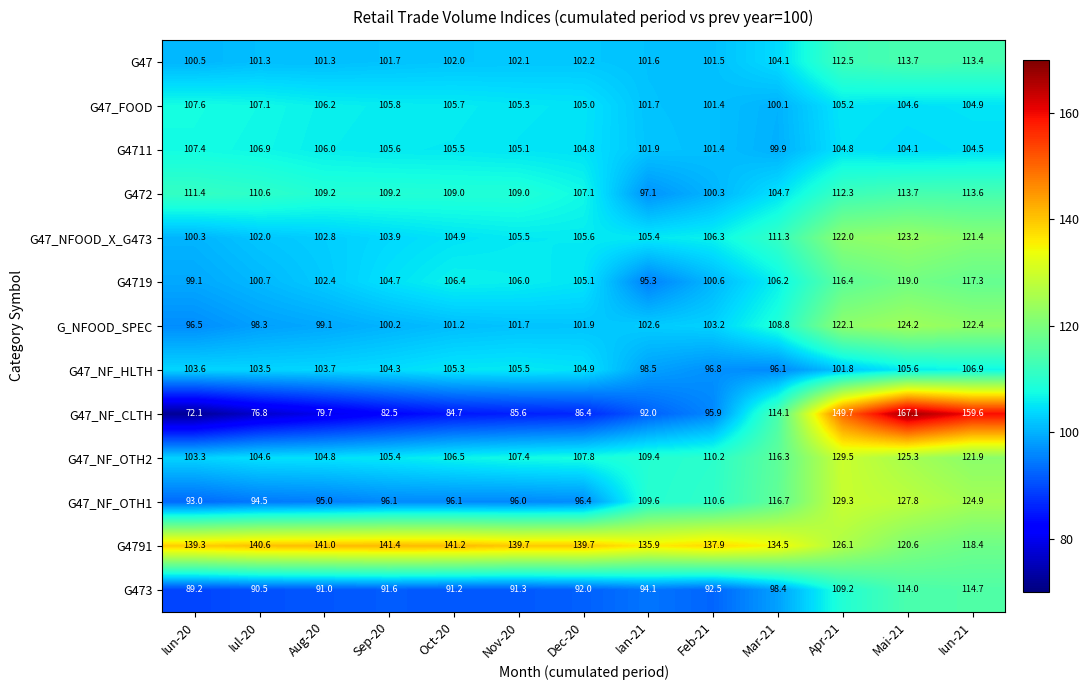

Rank the series at Iul-20 from lowest to highest value.

G47_NF_CLTH, G473, G47_NF_OTH1, G_NFOOD_SPEC, G4719, G47, G47_NFOOD_X_G473, G47_NF_HLTH, G47_NF_OTH2, G4711, G47_FOOD, G472, G4791